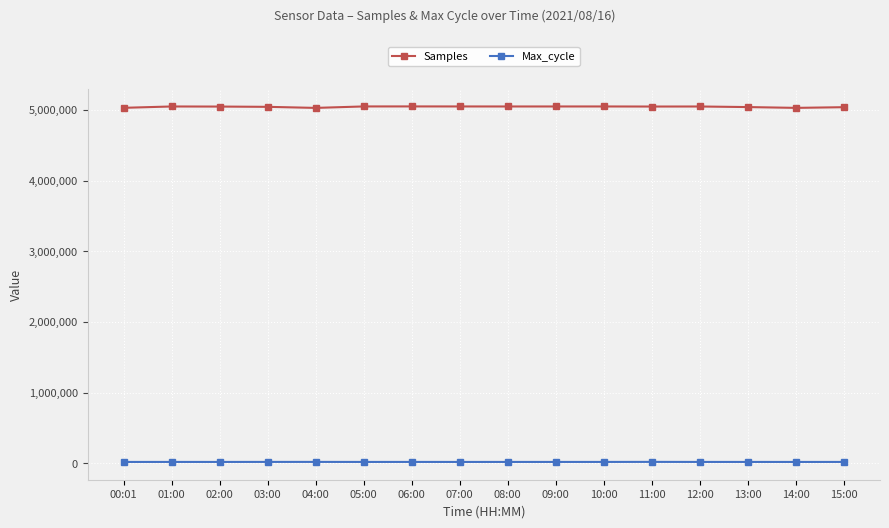

What is the sum of the Max_cycle values at 00:01 and 03:00?

40307